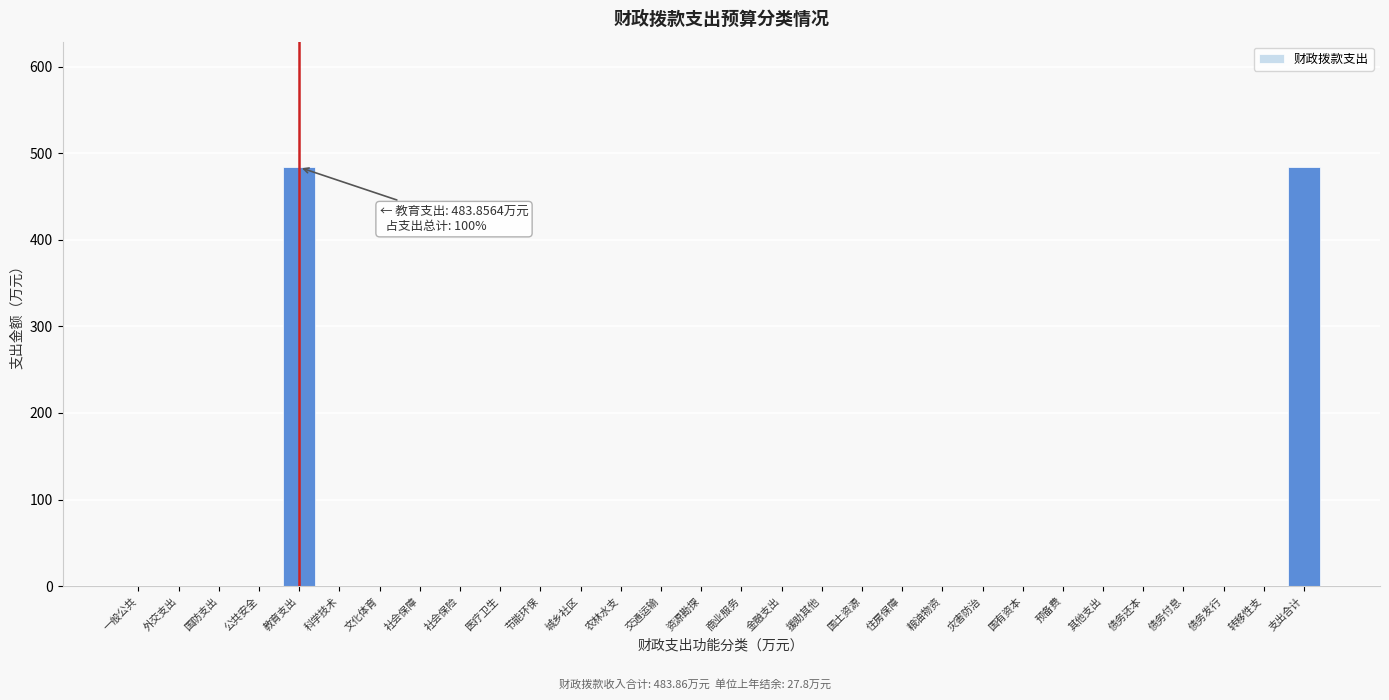

Reading left to right, what are all the values shown in this chart?

一般公共=0.0	外交支出=0.0	国防支出=0.0	公共安全=0.0	教育支出=483.9	科学技术=0.0	文化体育=0.0	社会保障=0.0	社会保险=0.0	医疗卫生=0.0	节能环保=0.0	城乡社区=0.0	农林水支=0.0	交通运输=0.0	资源勘探=0.0	商业服务=0.0	金融支出=0.0	援助其他=0.0	国土资源=0.0	住房保障=0.0	粮油物资=0.0	灾害防治=0.0	国有资本=0.0	预备费=0.0	其他支出=0.0	债务还本=0.0	债务付息=0.0	债务发行=0.0	转移性支=0.0	支出合计=483.9